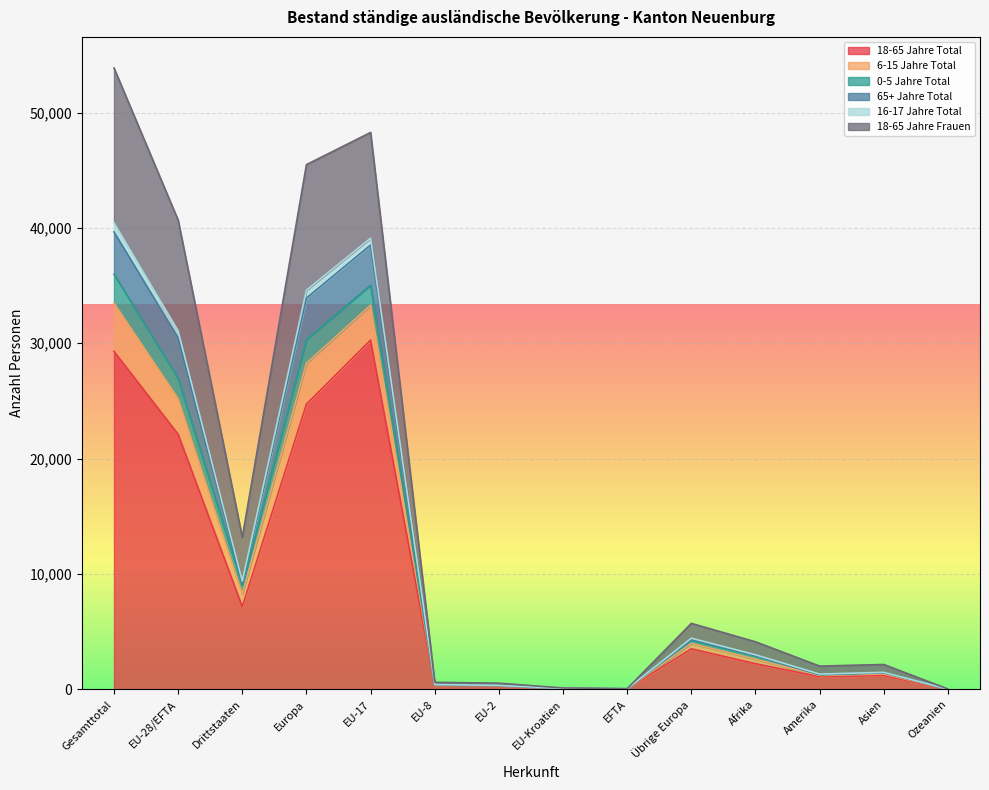

The 18-65 Jahre Total series shows 24725 at Europa. True or false?

True